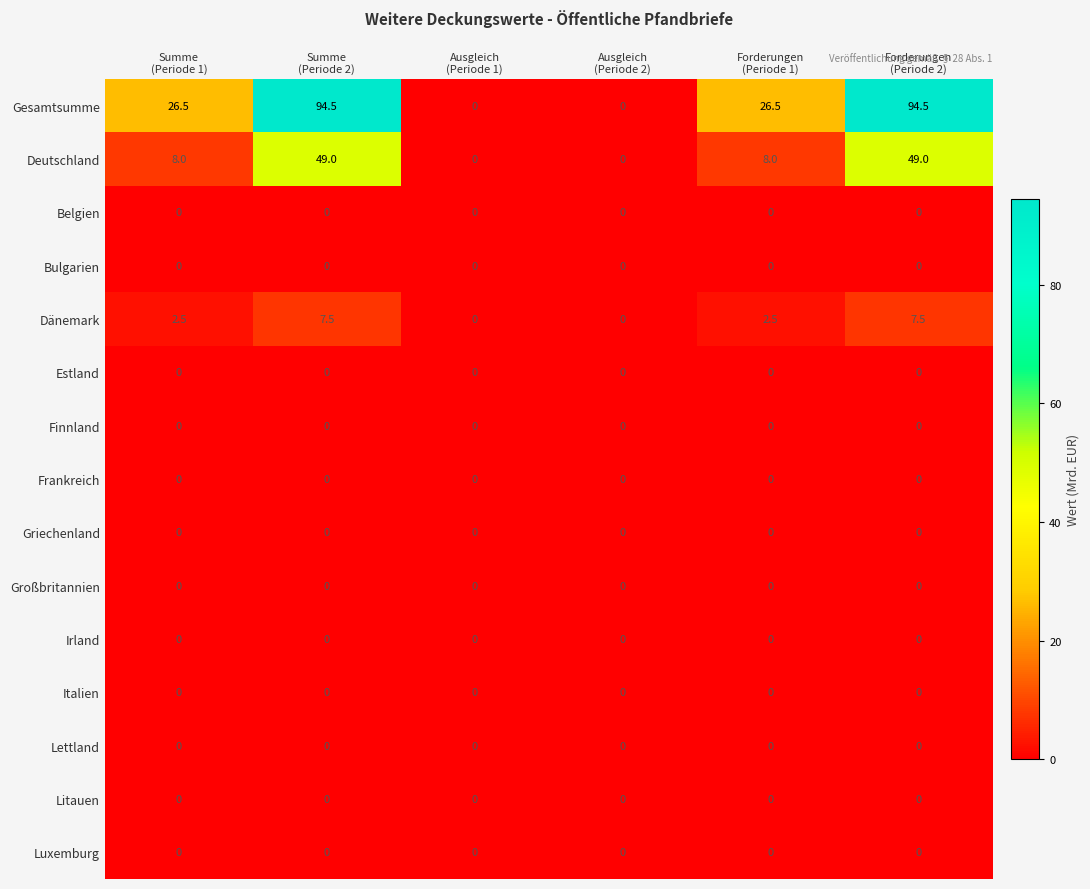

Which series has the widest spread of values?

Gesamtsumme